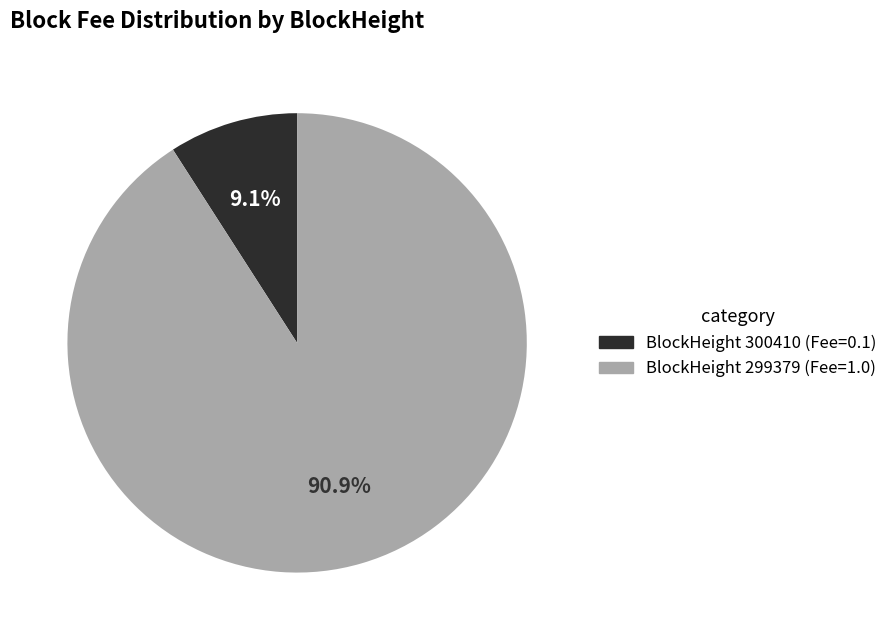

Is there a majority slice in this chart?

Yes